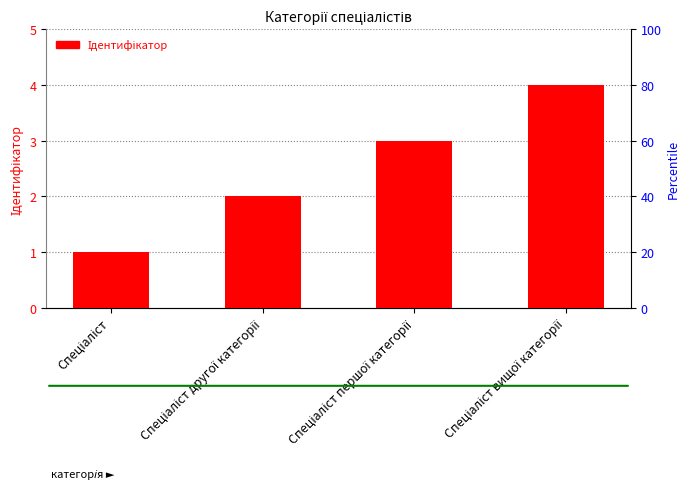

What is the label of the 2nd bar from the left?

Спеціаліст другої категорії